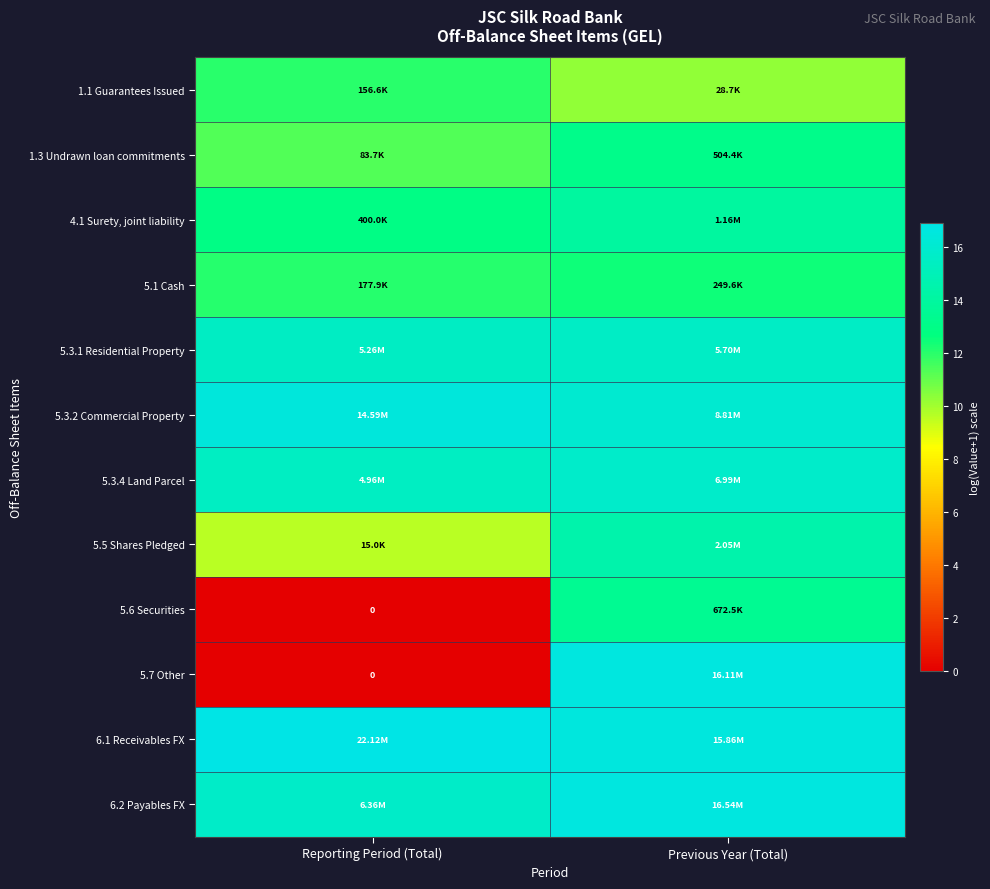

At how many categories does at least one series exceed 7?

2